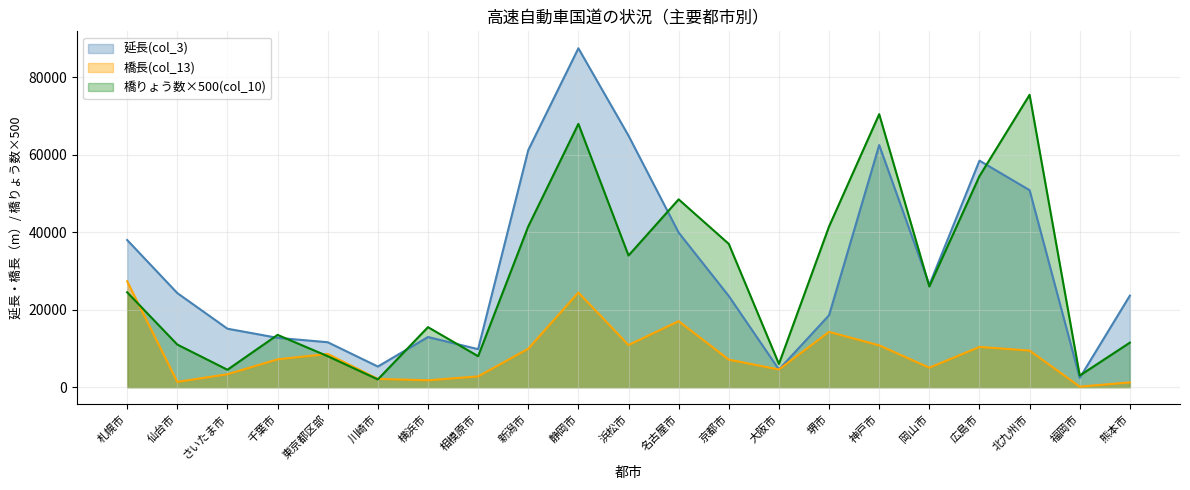

True or false: 橋長(col_13) has a value of 814 at 仙台市.

False